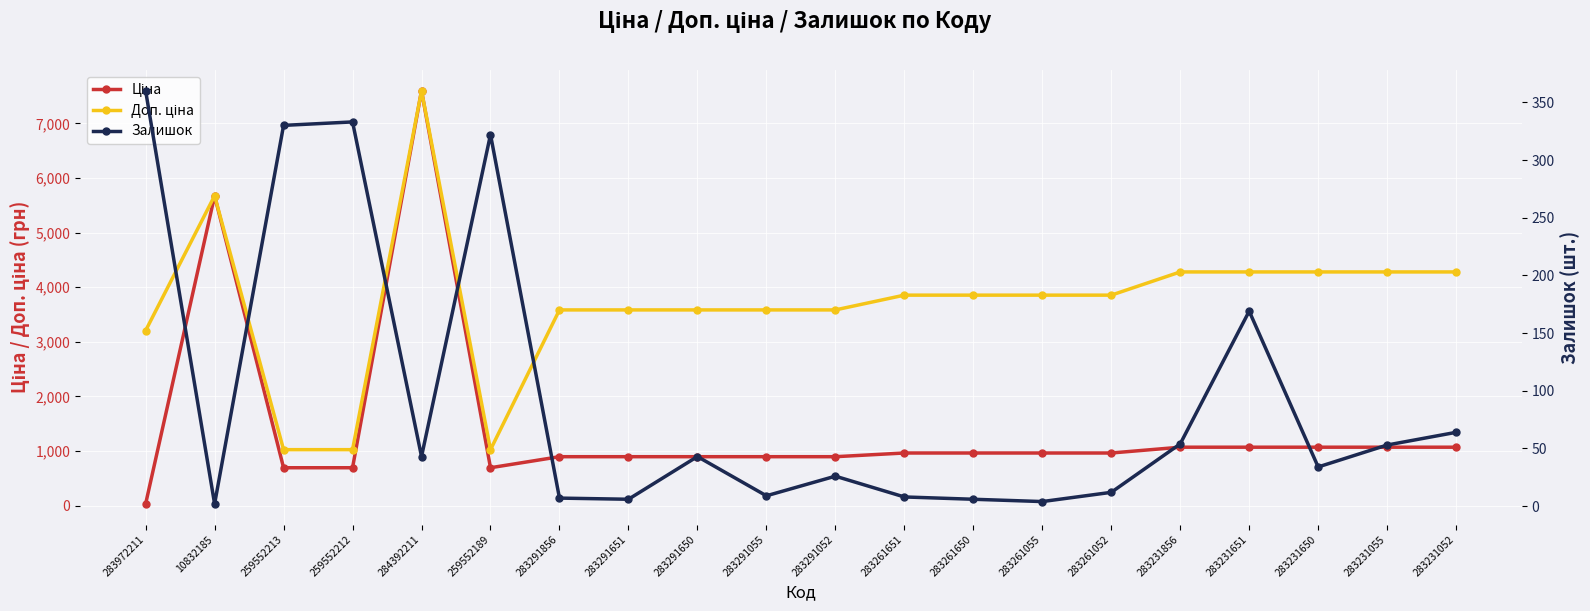

At which label does Ціна reach its peak?

284392211